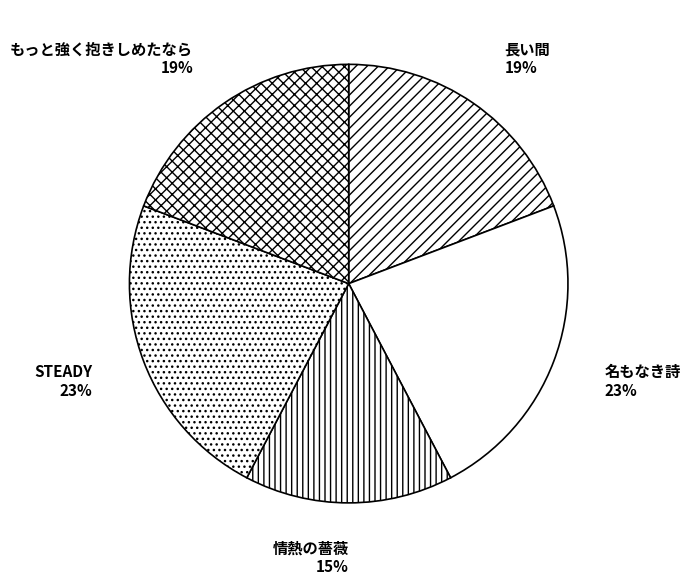

Combined, do 名もなき詩 and もっと強く抱きしめたなら account for over 50%?

No